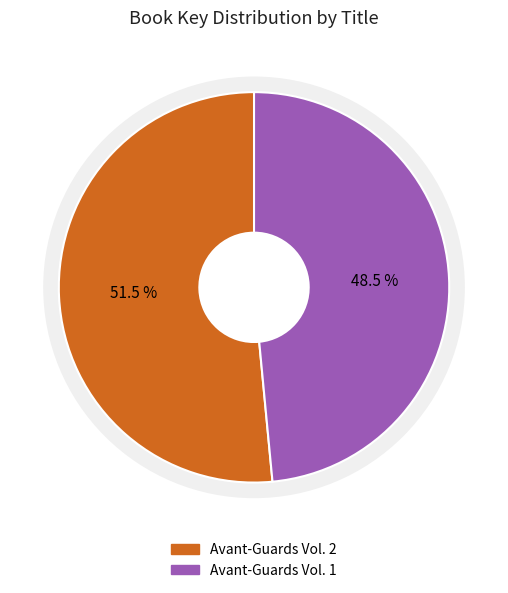

How many segments does this pie chart have?

2